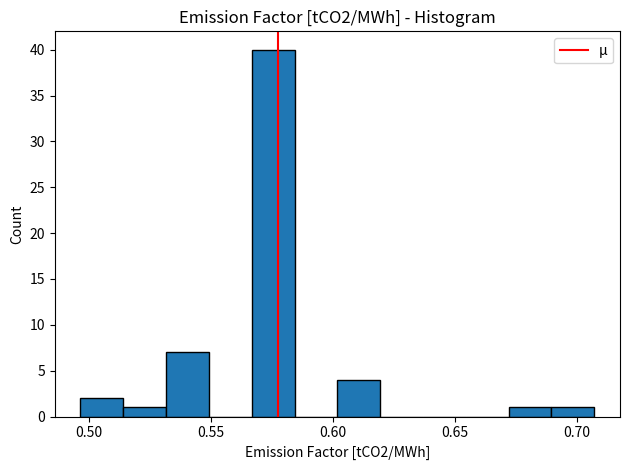

Around what value on the x-axis is the tallest bar? Give the approximate position of its centre, as read against the axis.

0.575